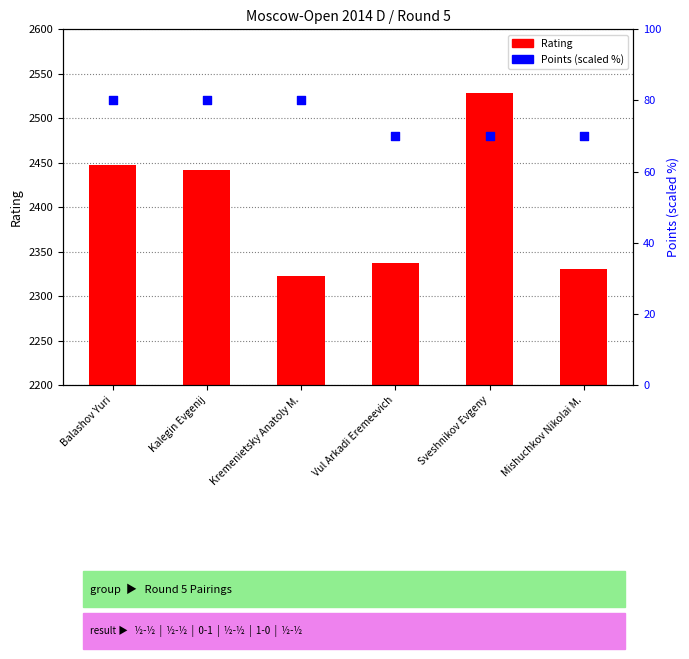

Which series has the widest spread of Y values?

Rating